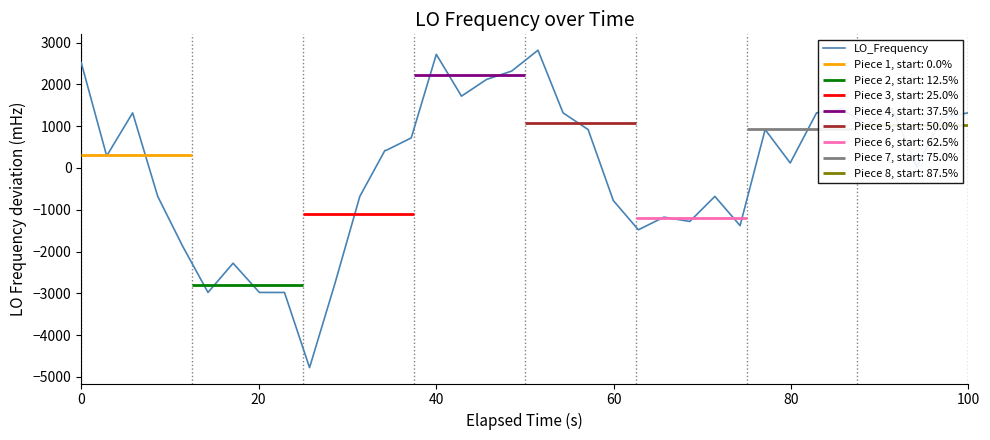

What is the lowest value of the LO_Frequency series?

-4780.0